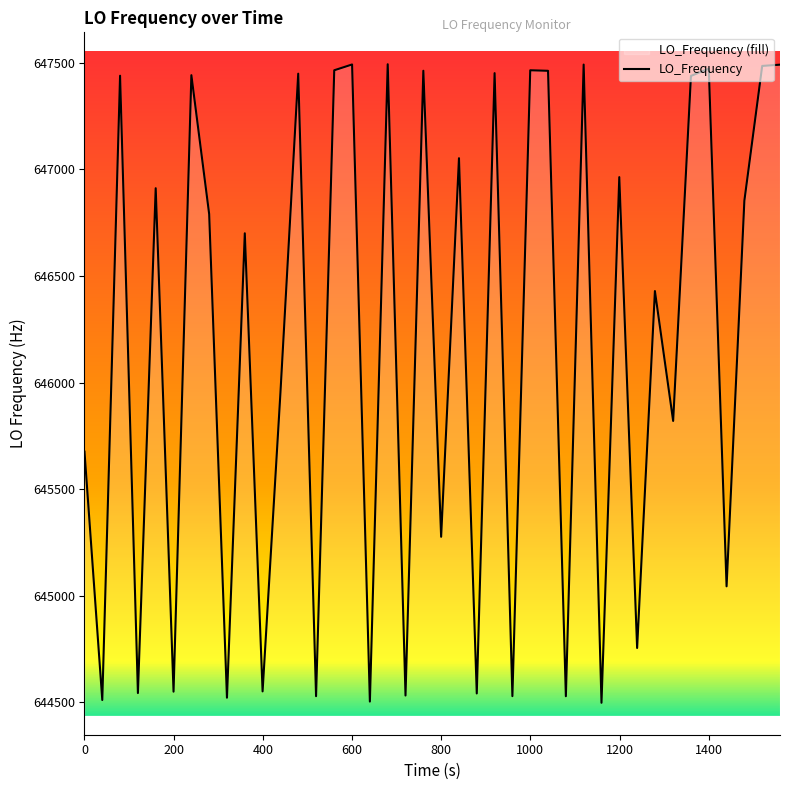

What is the maximum value shown in the chart?

647493.9